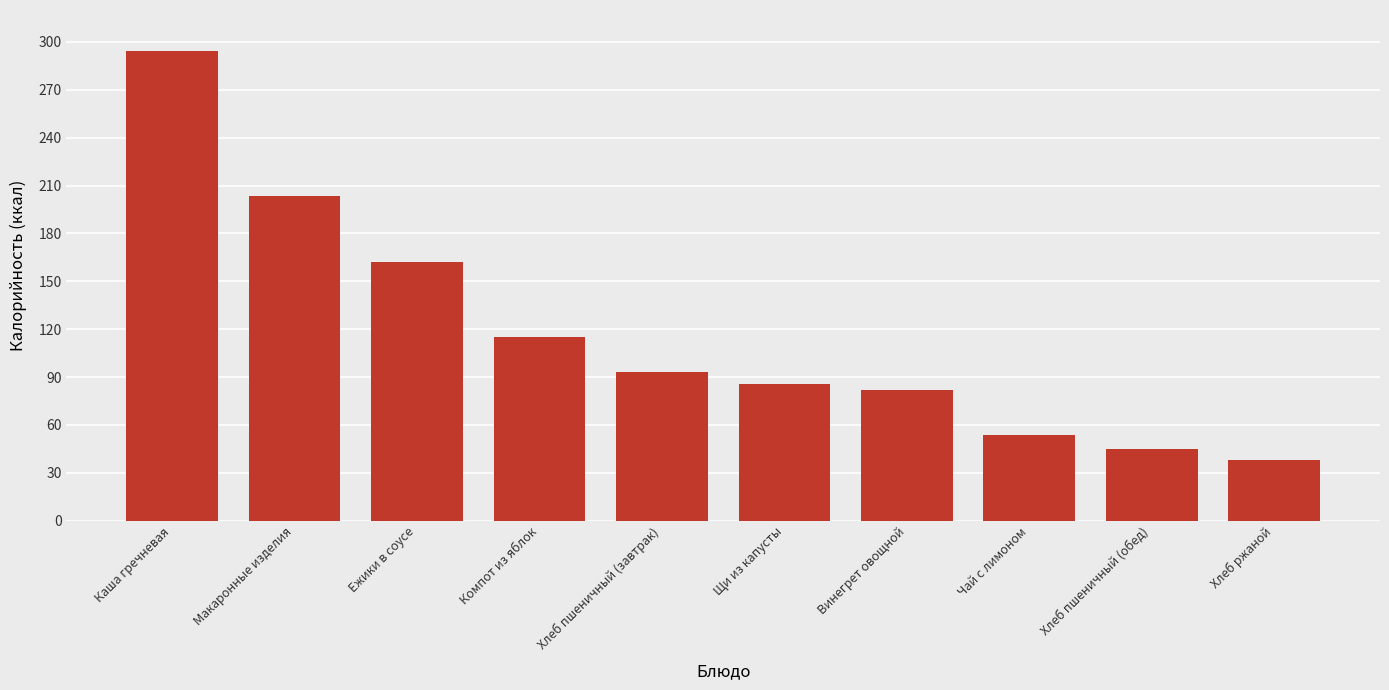

What is the greatest value displayed?

294.5